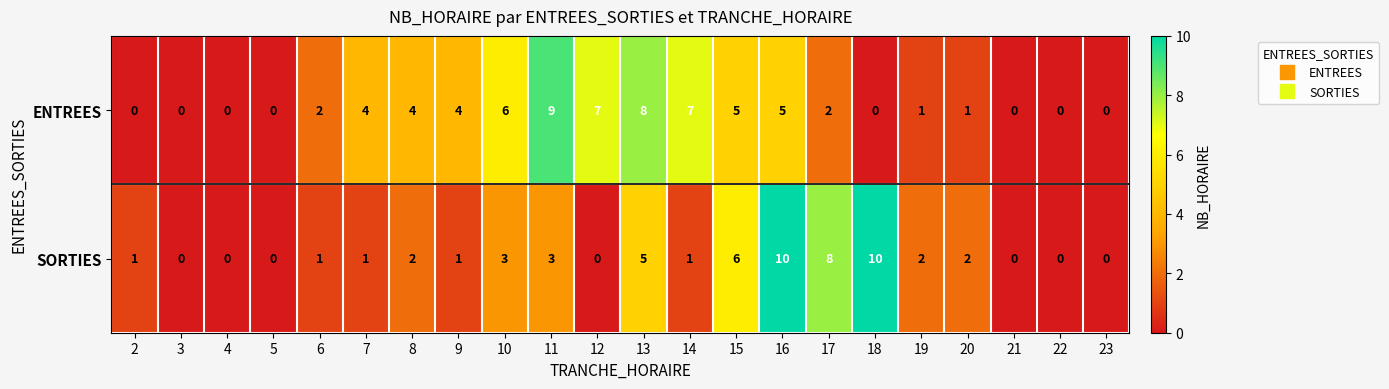

The value of ENTREES at 15 is 9. True or false?

False